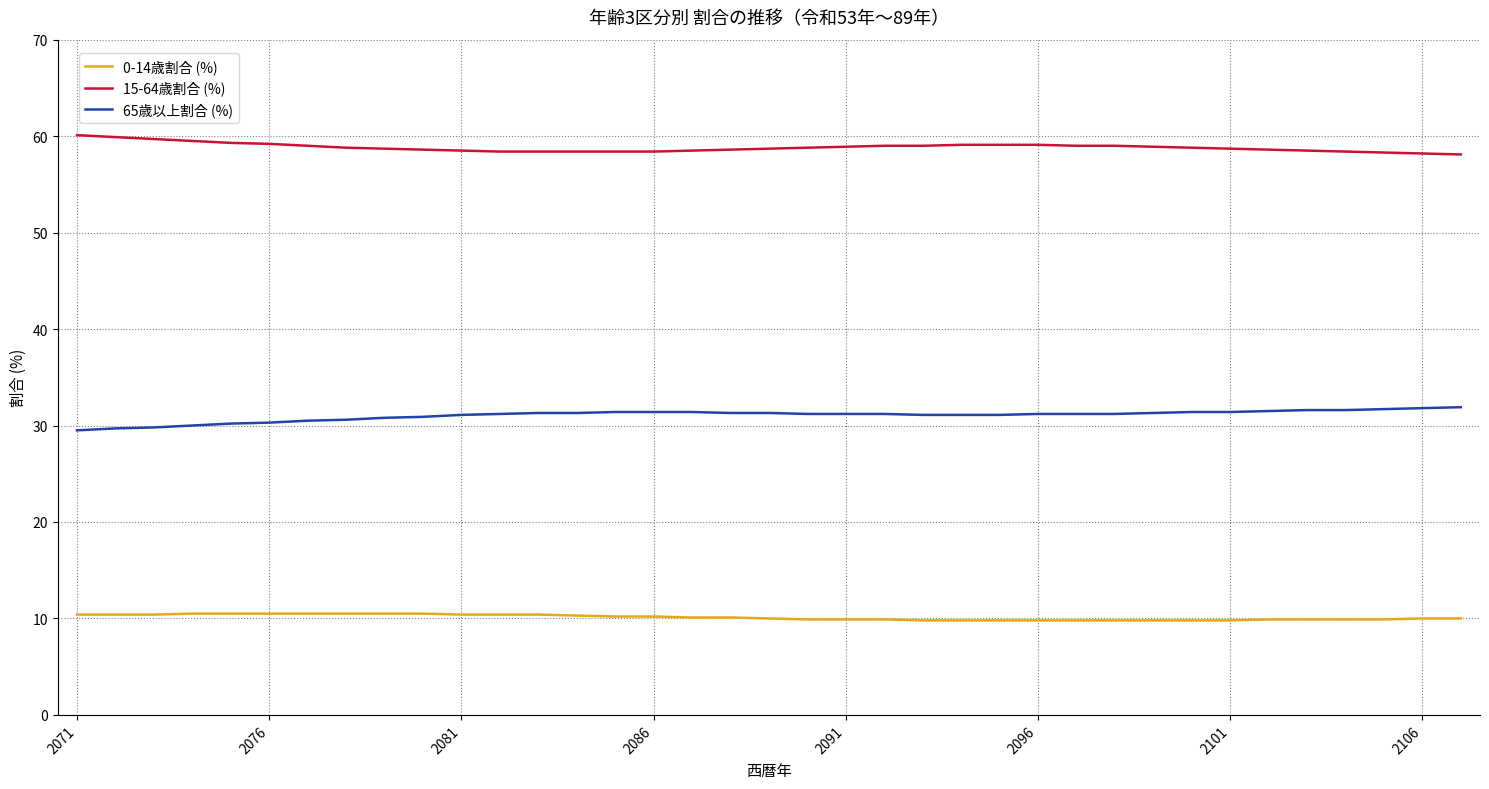

What is the lowest value of the 15-64歳割合 (%) series?

58.1